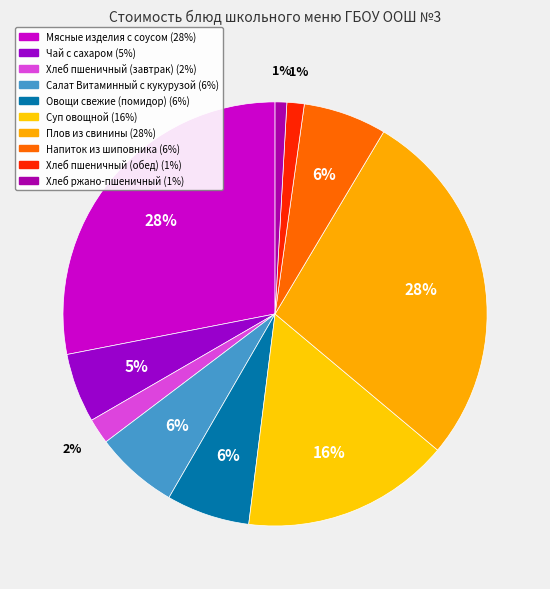

Does any single category account for the majority?

No